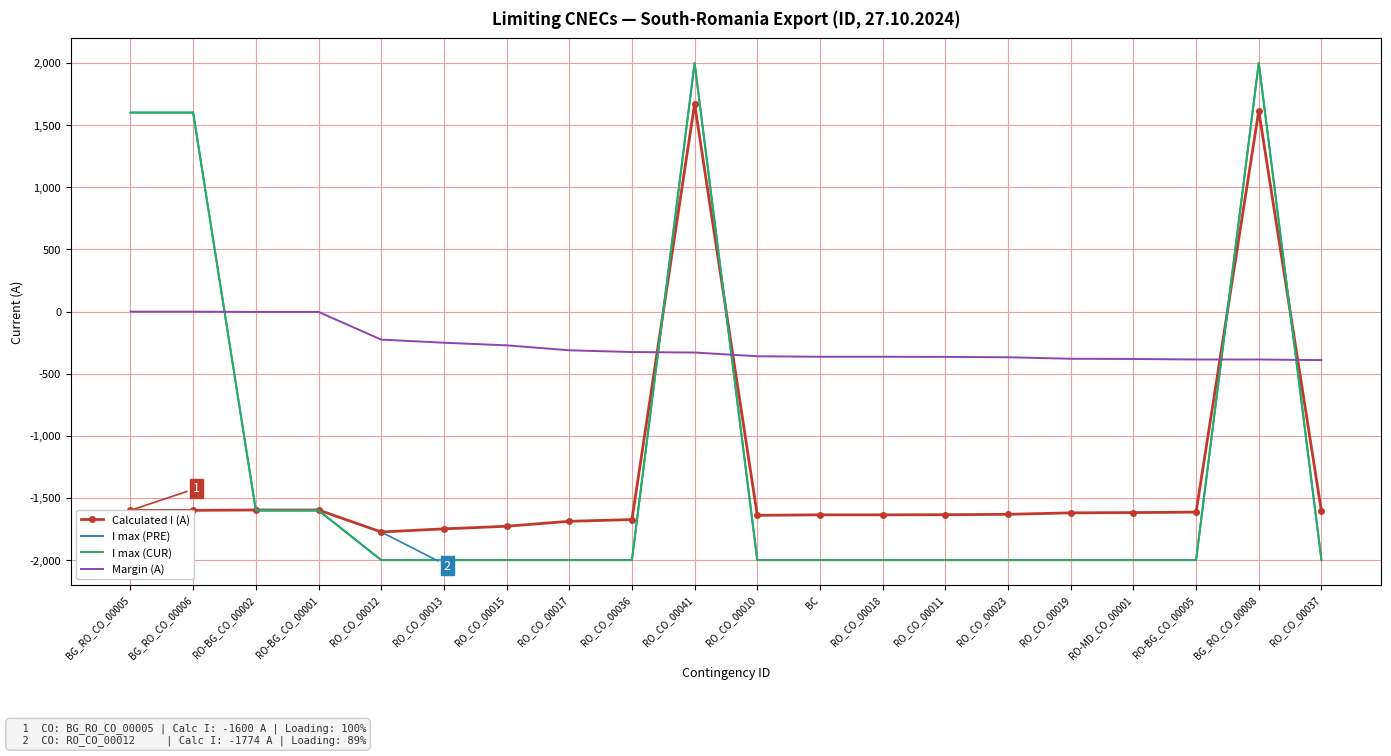

The I max (PRE) series shows -2000 at RO_CO_00018. True or false?

True